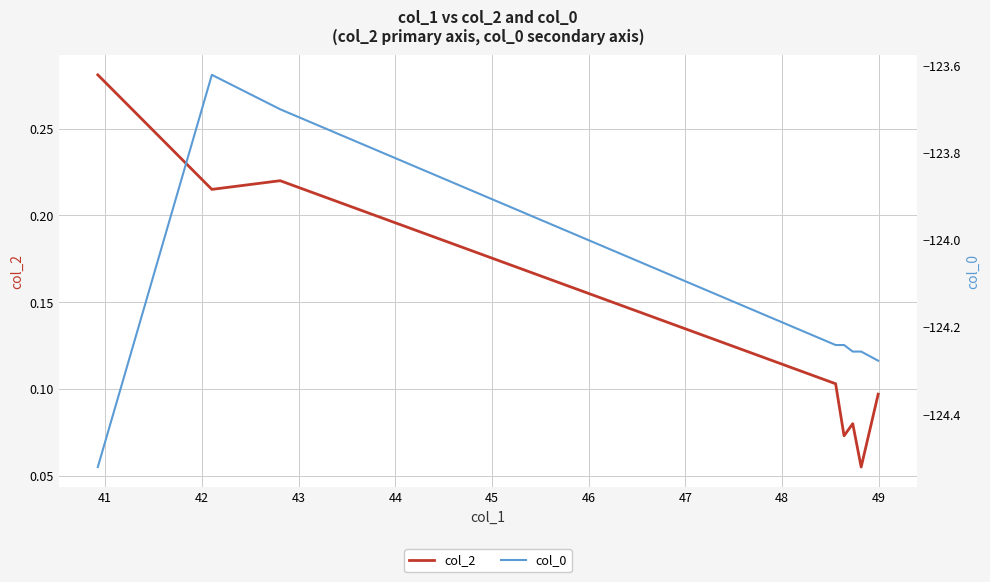

Does the chart display data point markers on the line(s)?

No